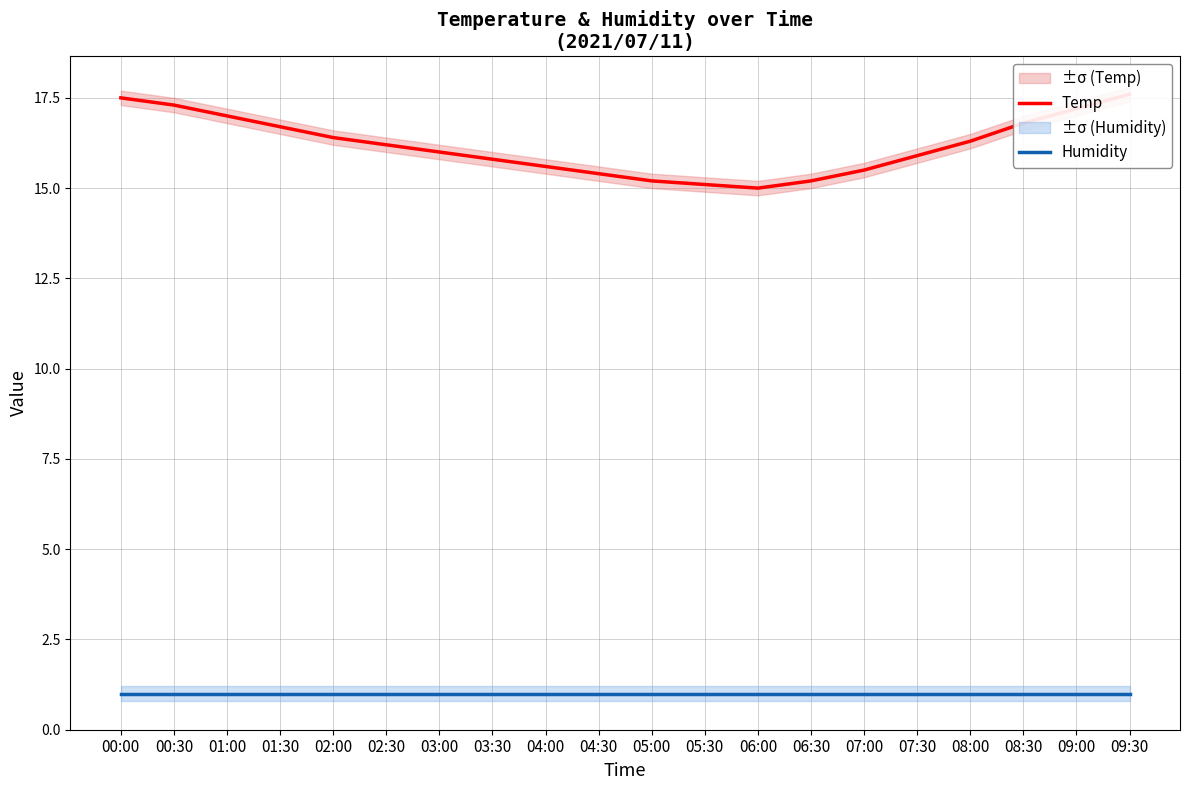

How many lines are shown in the chart?

2